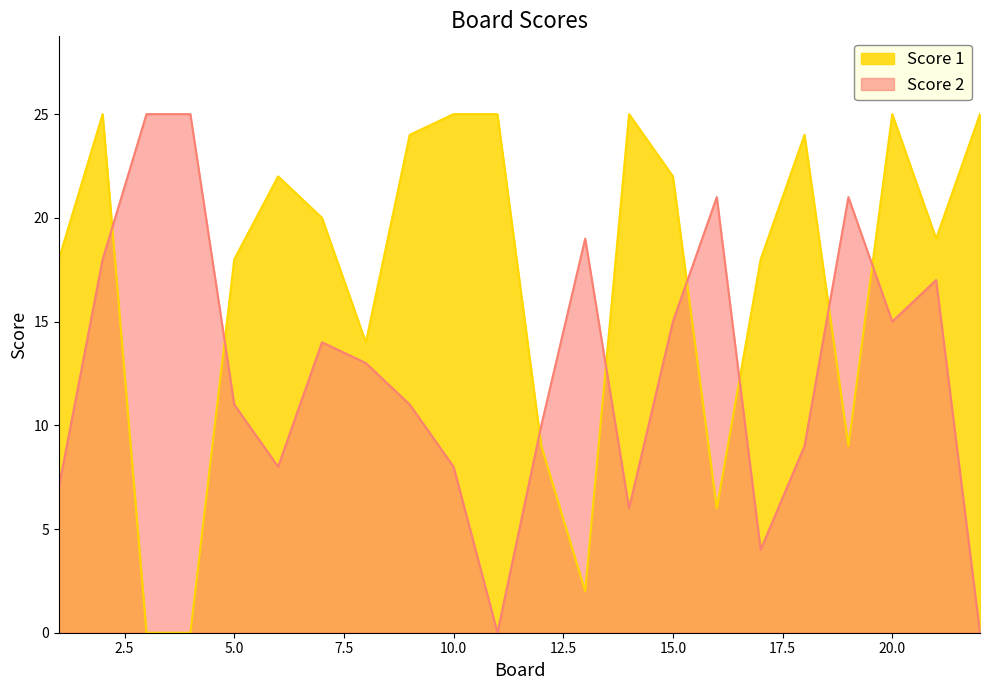

At how many categories does at least one series exceed 11?

21